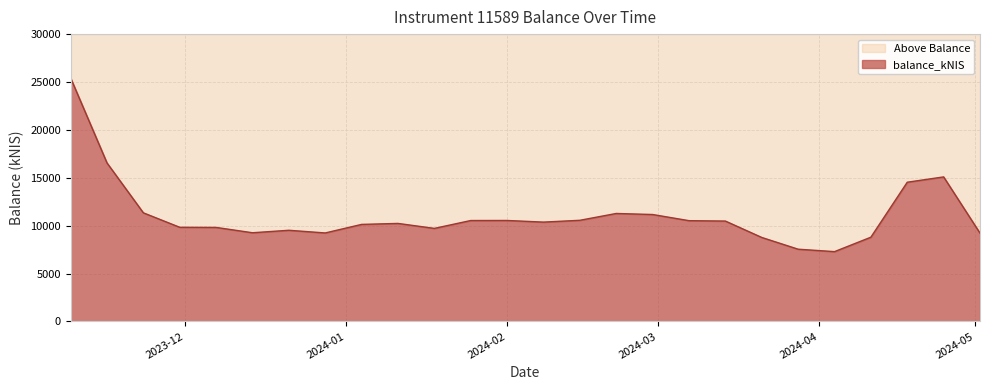

What is the value of the 26th point from the left?

9220.0